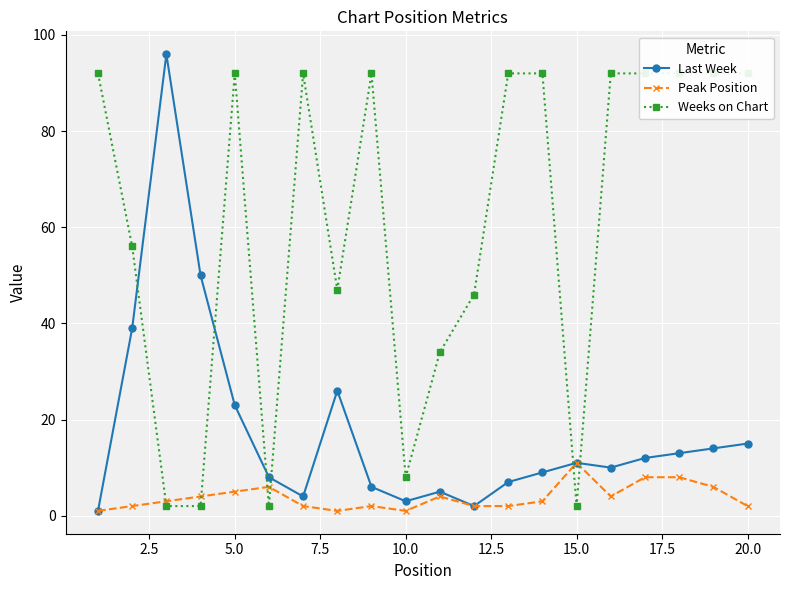

The value of Last Week at 15.0 is 11. True or false?

True